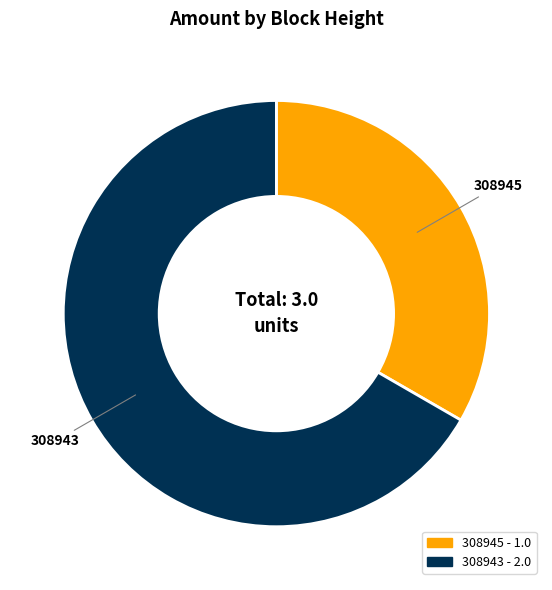

Which slice represents more than half of the pie?

308943